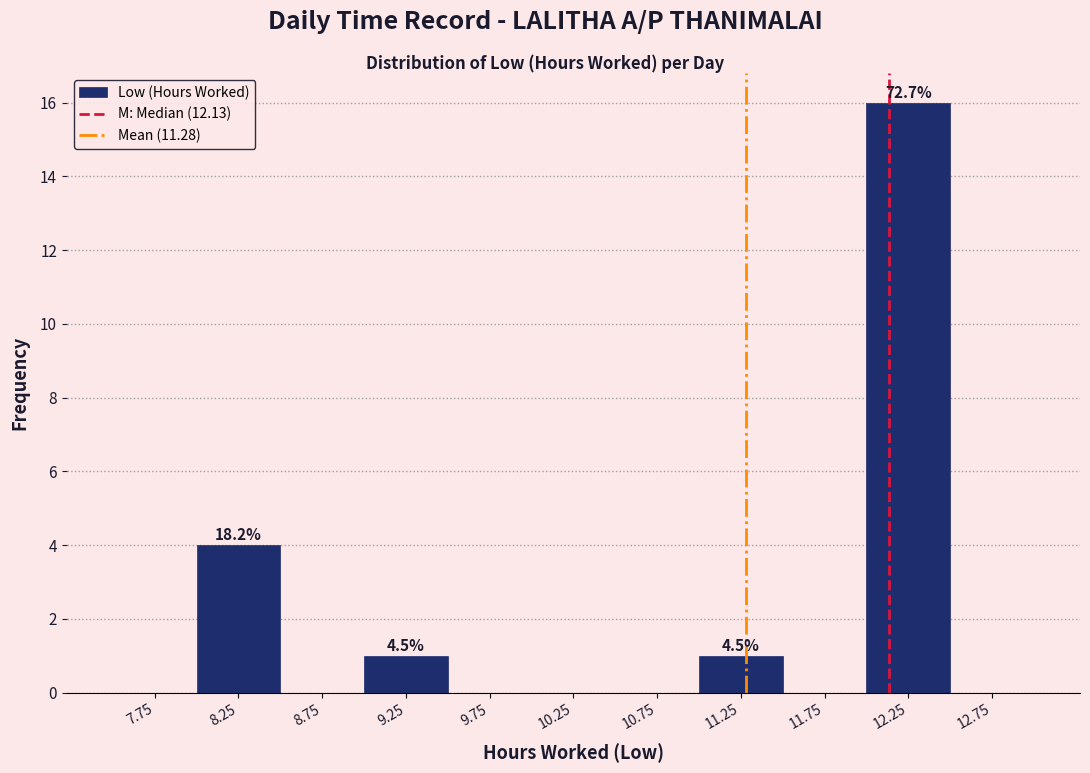

Which range on the x-axis has the tallest bar?

12.0 to 12.5